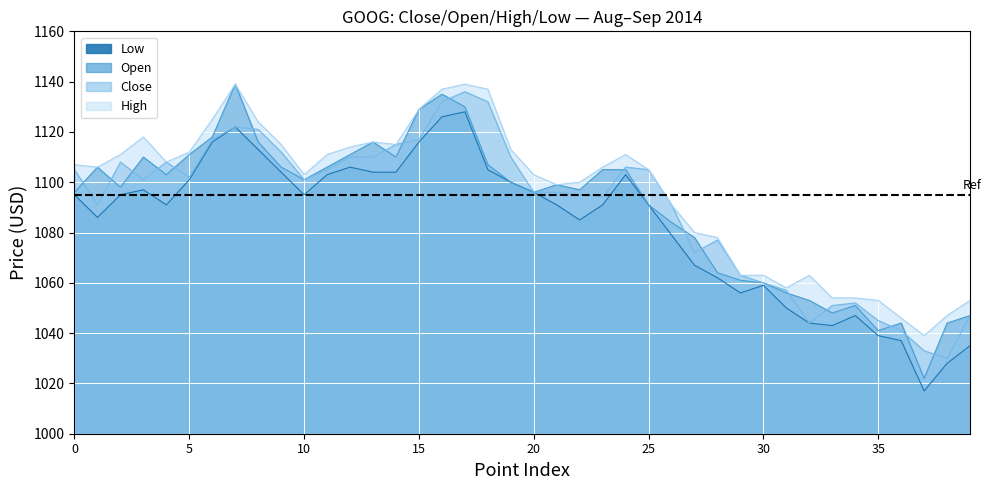

Which series has the largest total across all categories?

High